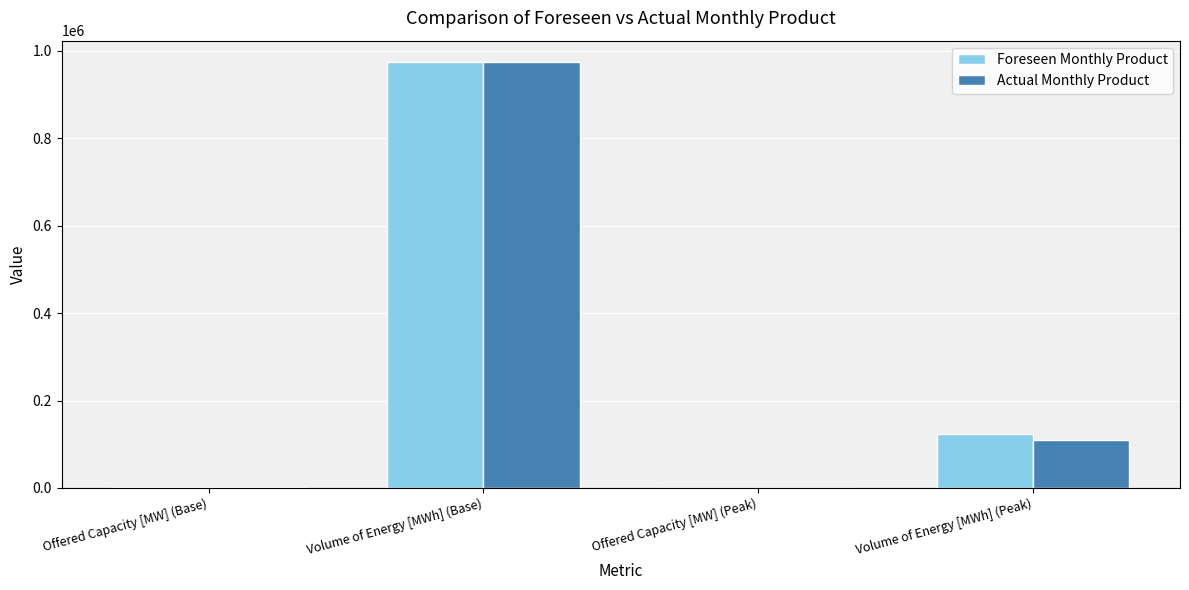

Which category has the highest value in the Actual Monthly Product series?

Volume of Energy [MWh] (Base)